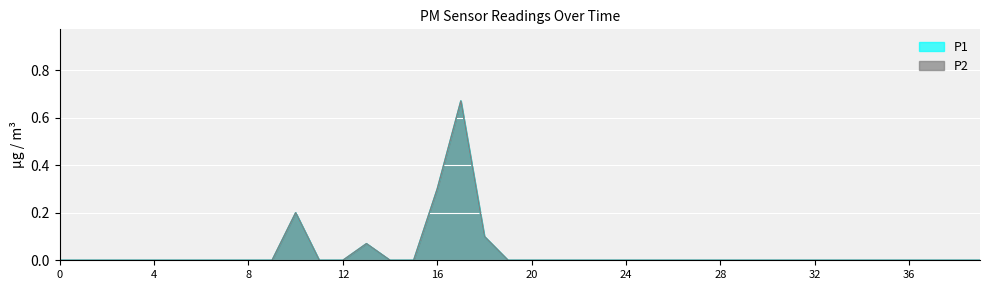

True or false: P2 and P1 cross at least once.

False